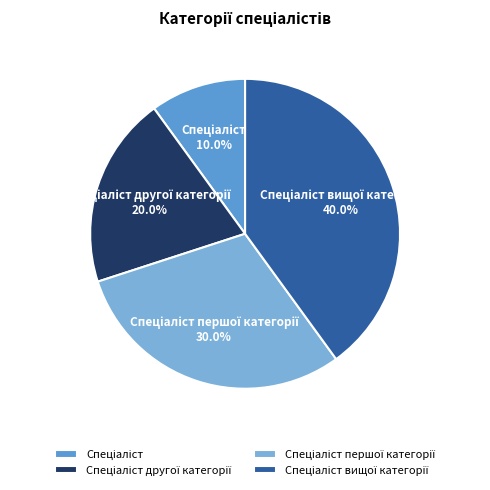

Is there any slice that represents more than half of the pie?

No